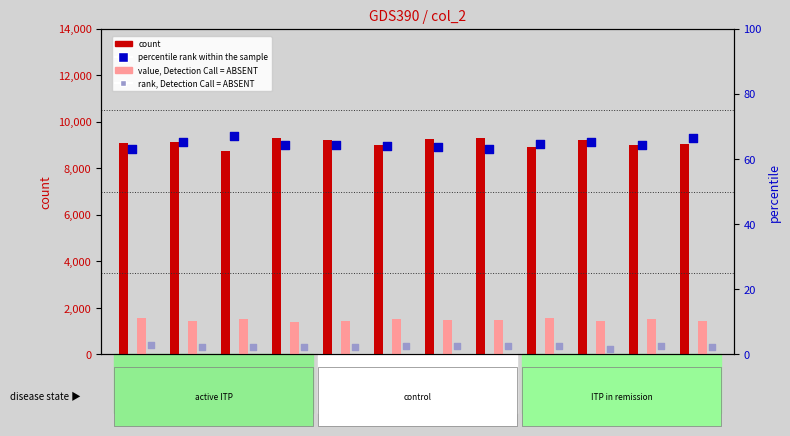

At which category is the sum across all series the highest?

11109